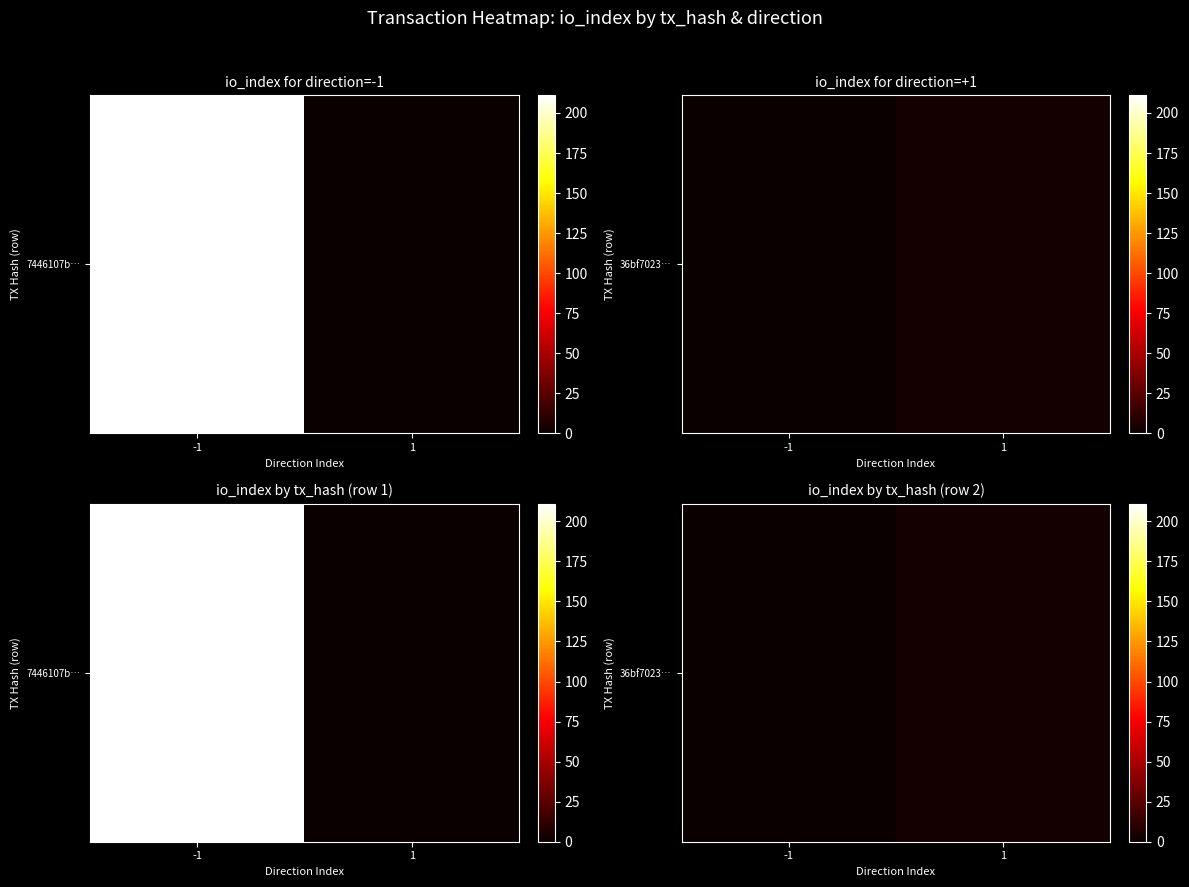

What is the change in value from -1 to 1?

+4